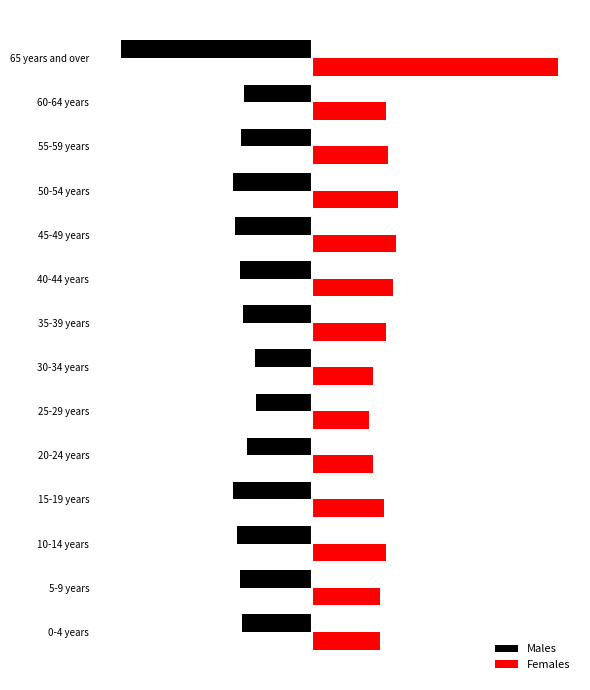

What is the maximum value shown in the chart?

17581